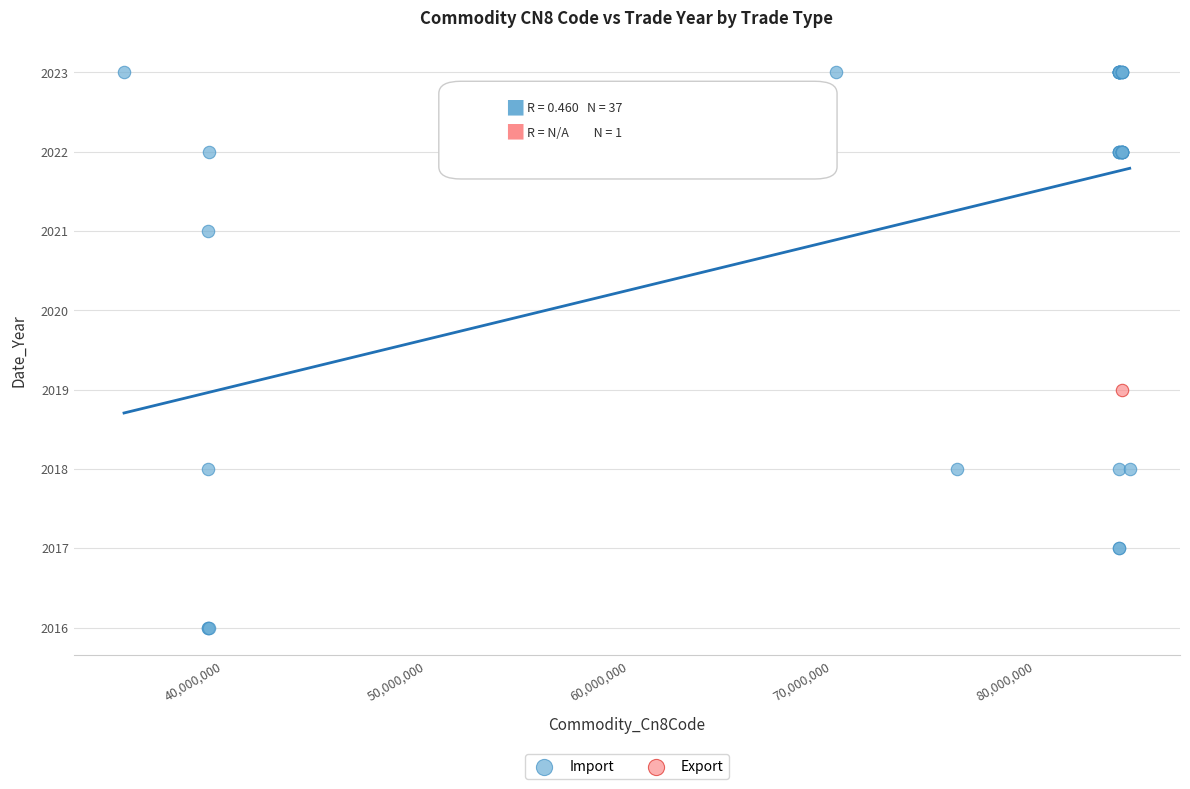

What are all the series names shown in the legend?

Import, Export